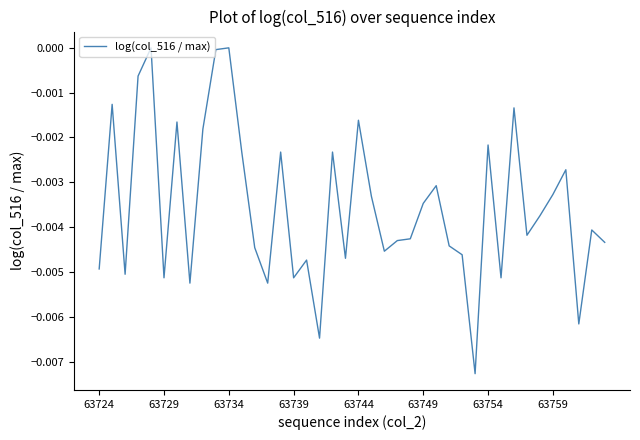

How many points are lower than both their immediate neighbors (excluding endpoints)?

12